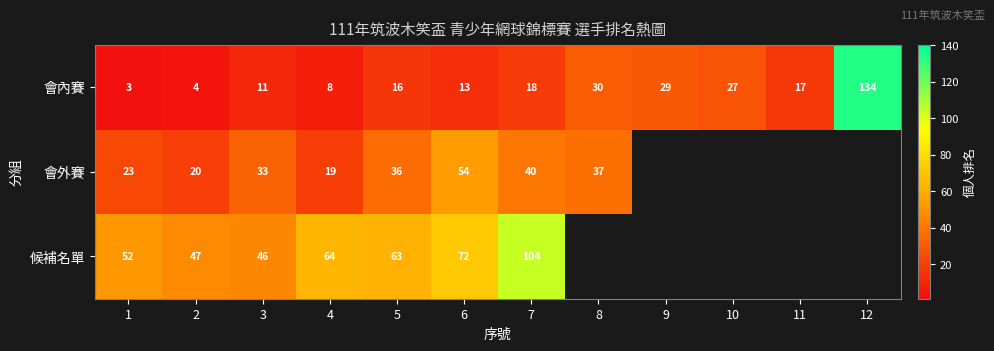

Is it true that 會內賽 equals 1 at 1?

False